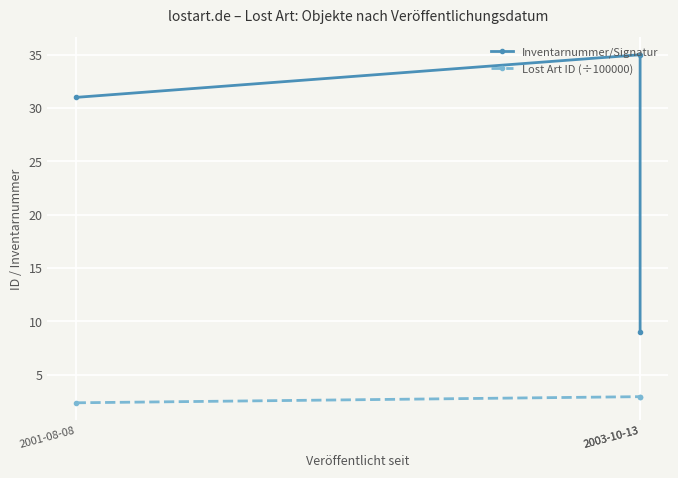

What are all the series names shown in the legend?

Inventarnummer/Signatur, Lost Art ID (÷100000)